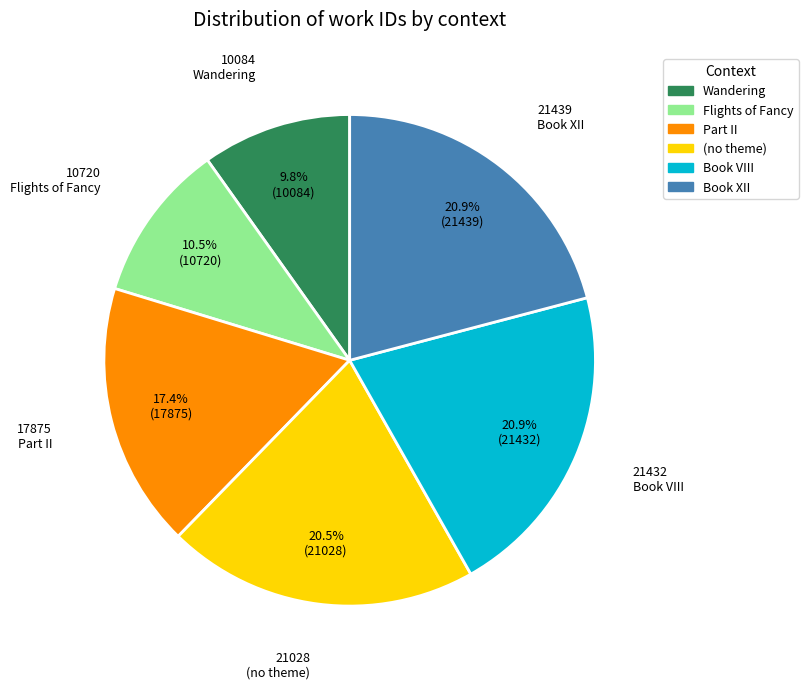

Which has a higher value, Wandering or (no theme)?

(no theme)